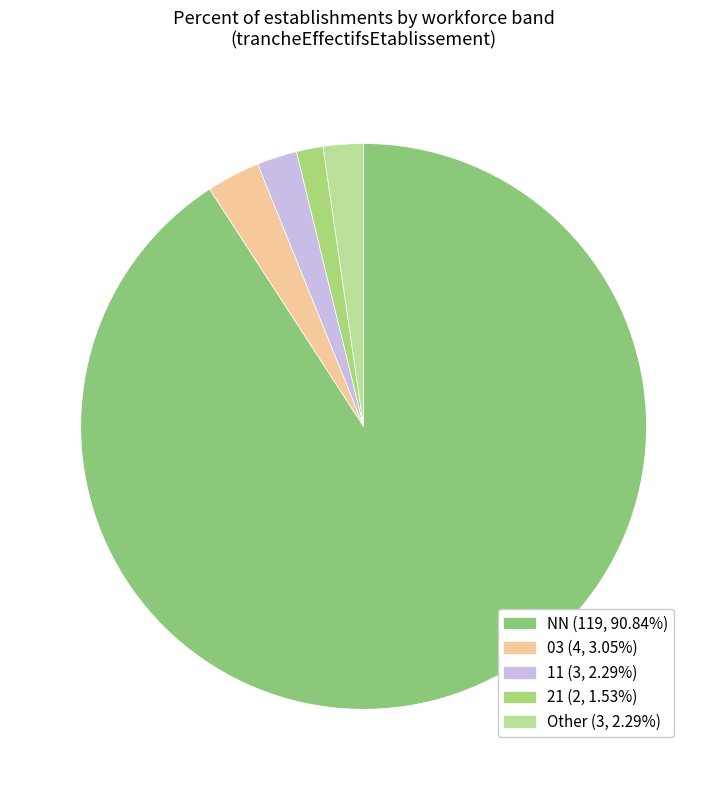

Which slice is the largest?

NN